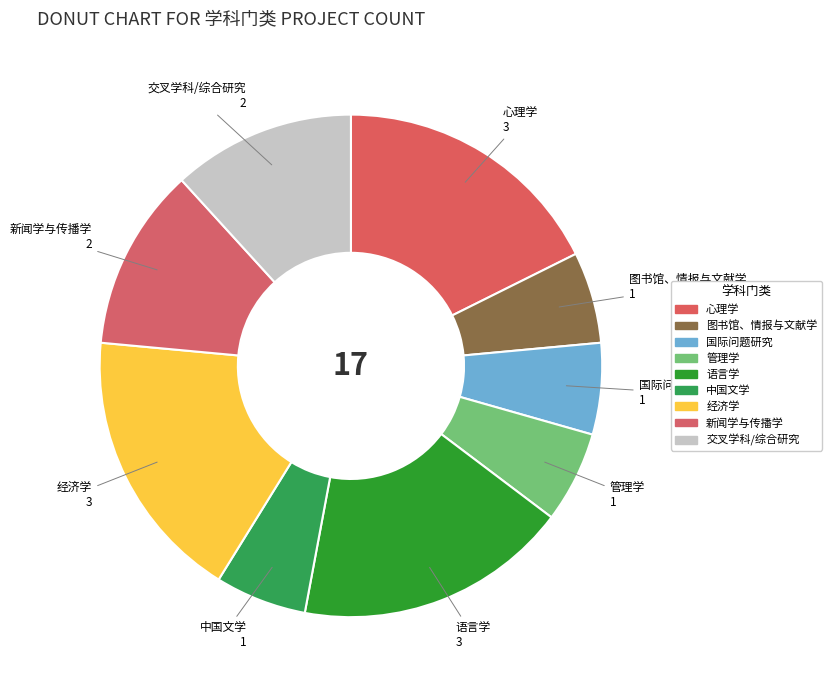

Is it true that 管理学 is 1% of the pie?

False